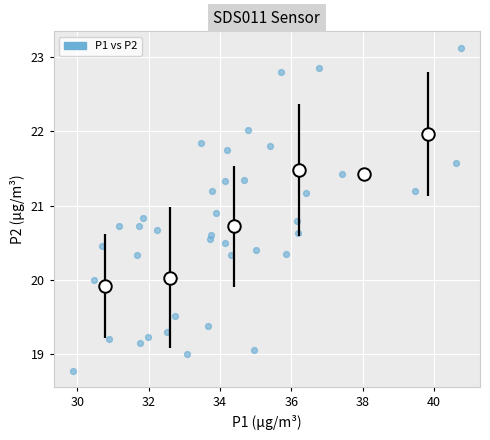

What is the range of Y values (max minus min)?

4.4